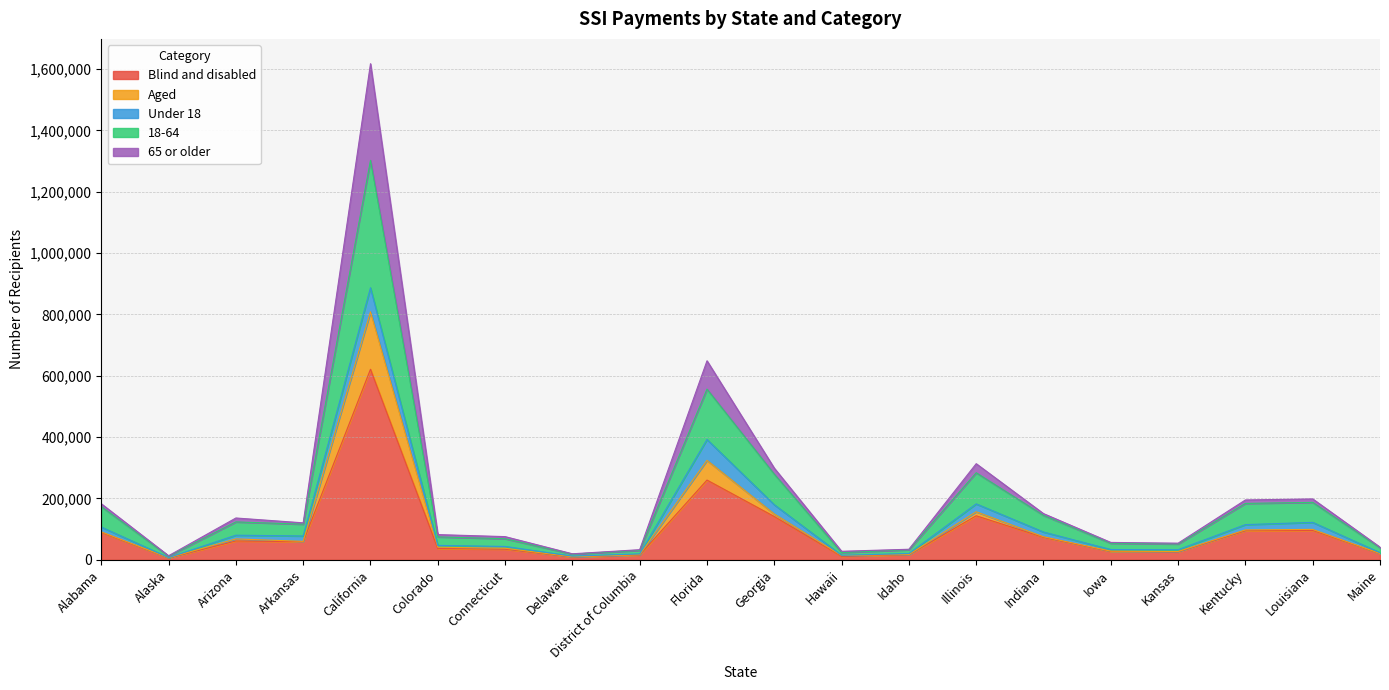

At which category is the sum across all series the highest?

California